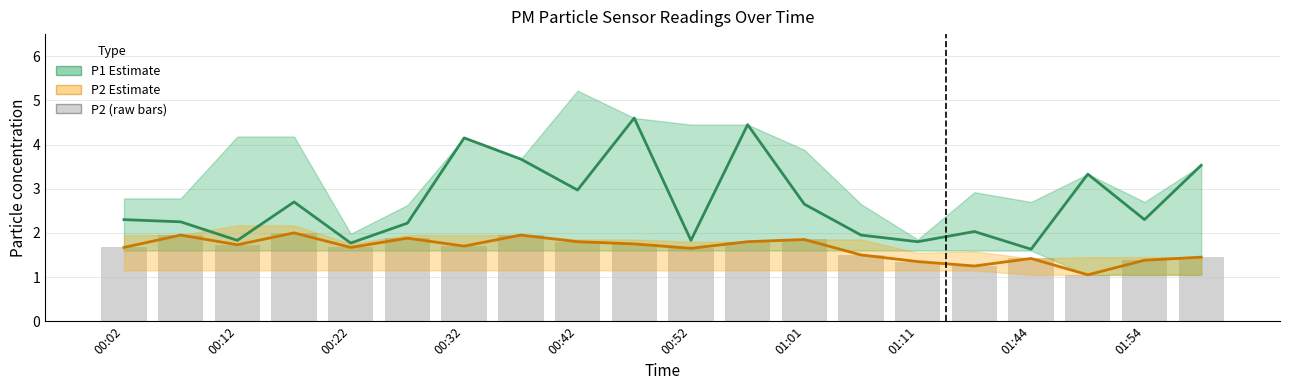

How many data points does each series have?

20